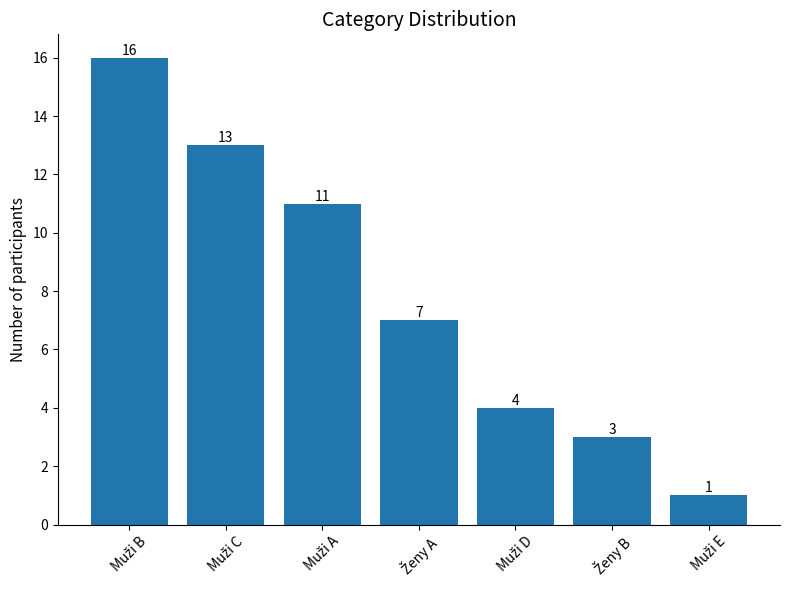

What is the average value?

8